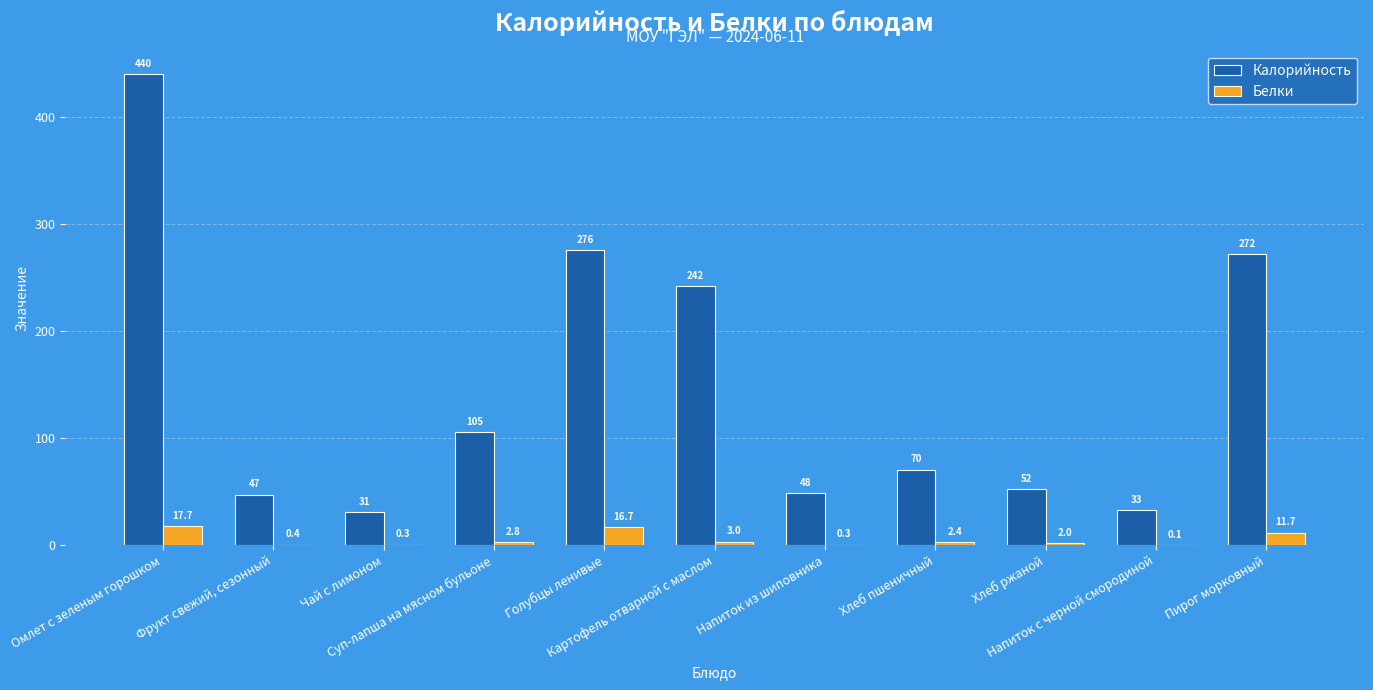

Is it true that Калорийность equals 105.3 at Суп-лапша на мясном бульоне?

True